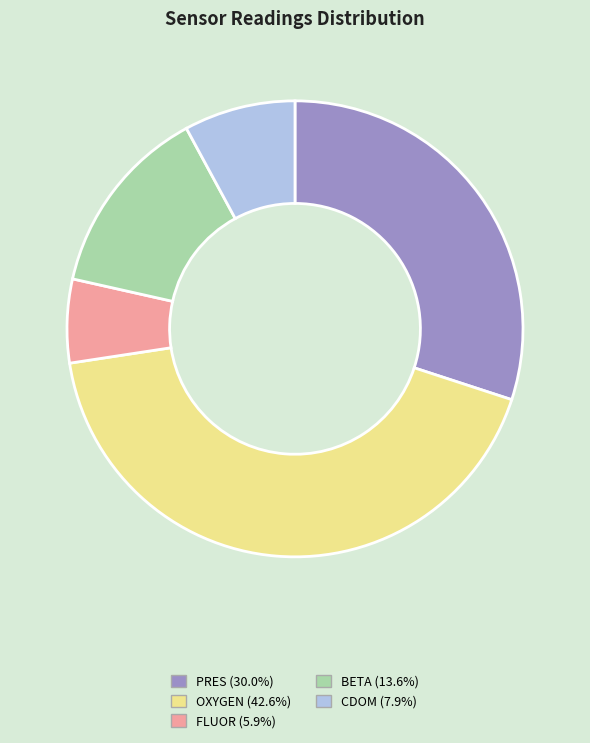

What is the ratio of the value at OXYGEN (42.6%) to the value at BETA (13.6%)?

3.1